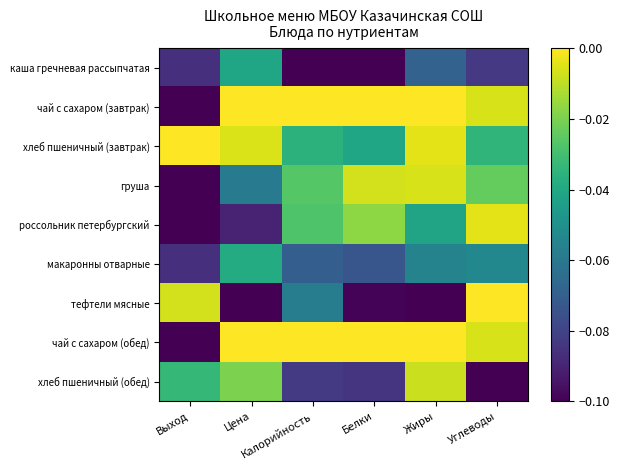

Which series has the largest total across all categories?

чай с сахаром (завтрак)